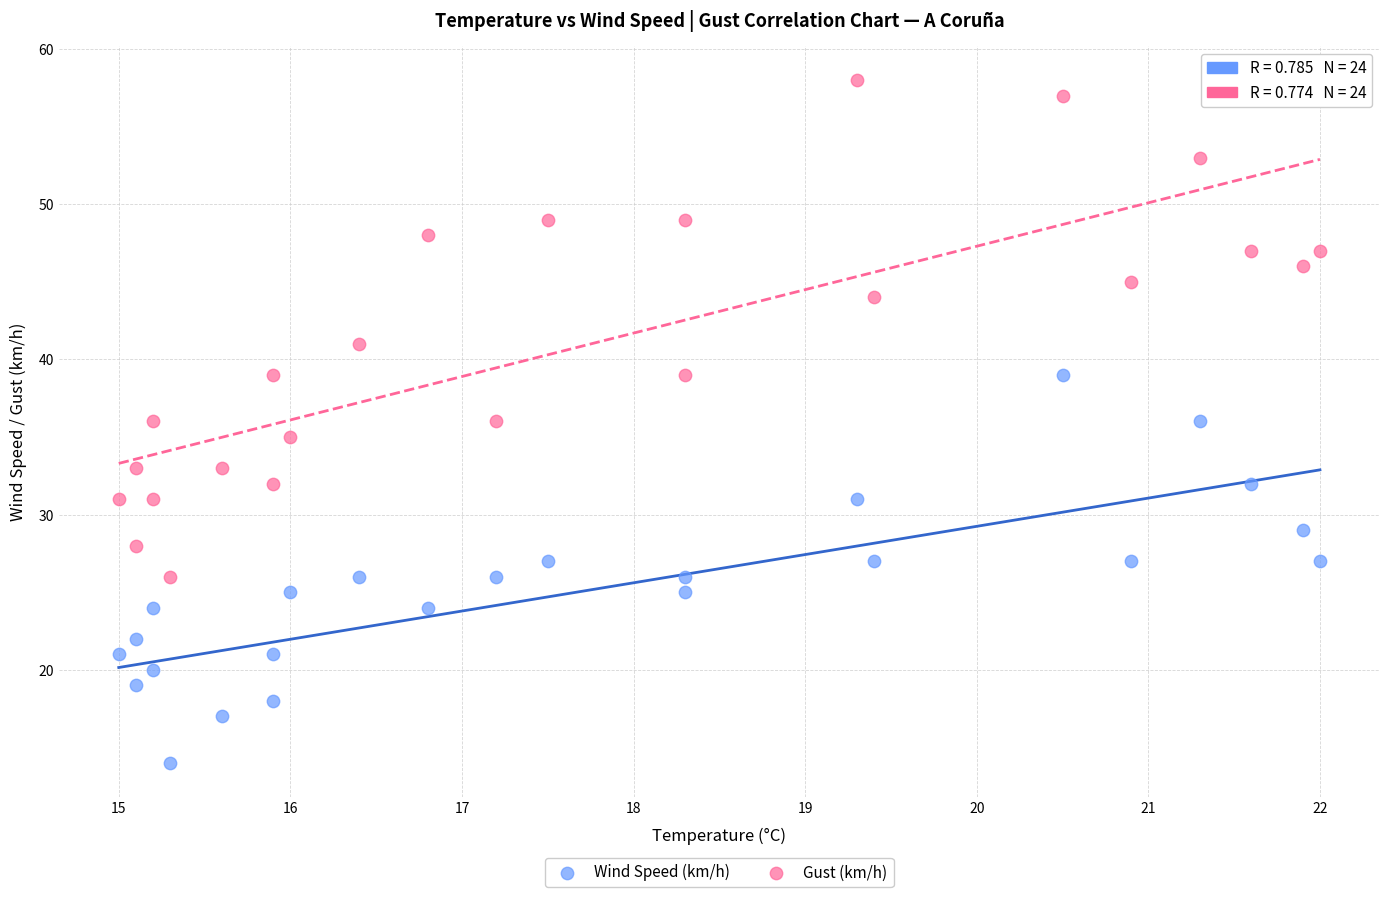

Which series contains the lowest Y value?

Wind Speed (km/h)